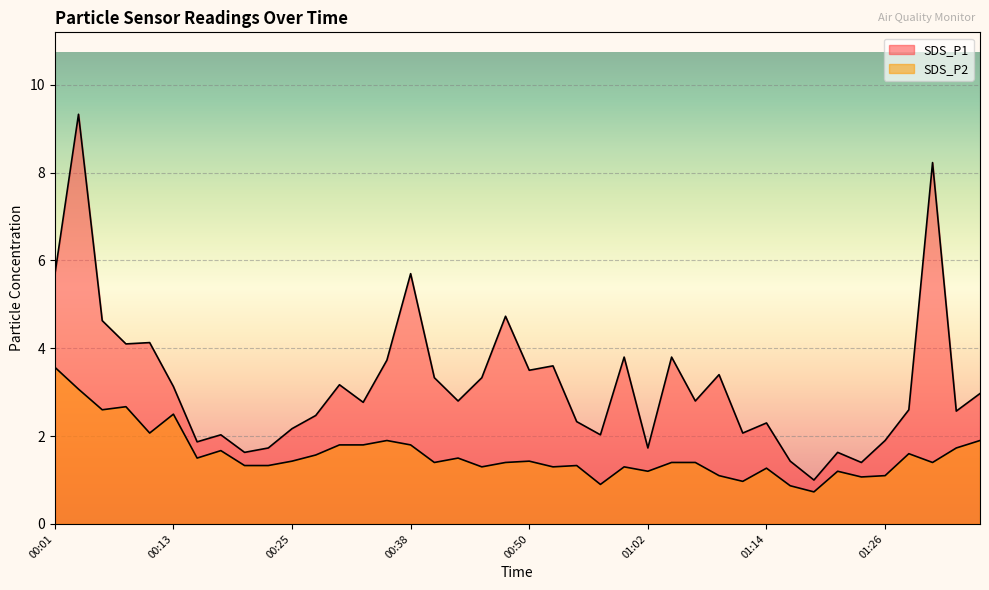

What is the value of the SDS_P1 point at the 11th from the left?

2.2